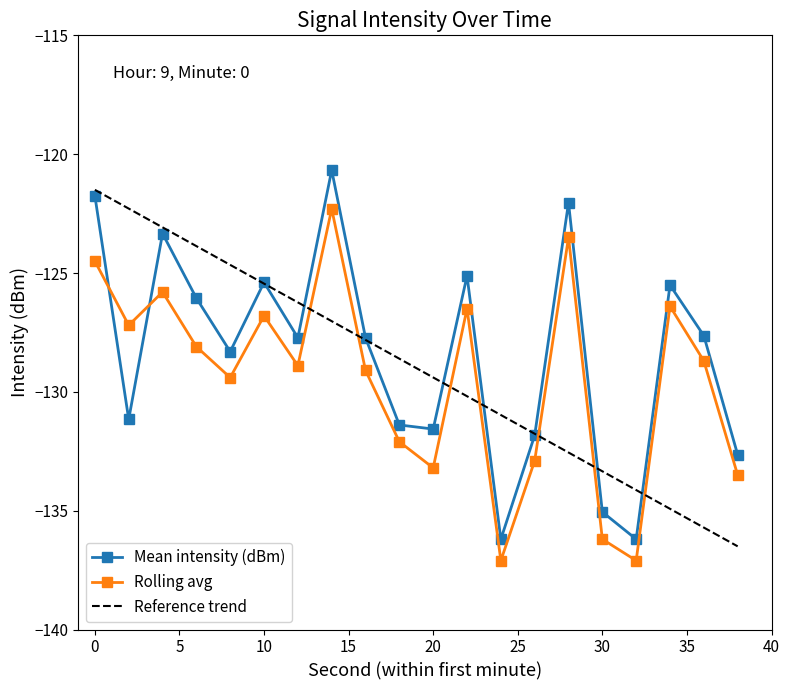

Between 8 and 14, which series saw the biggest shift?

Mean intensity (dBm)